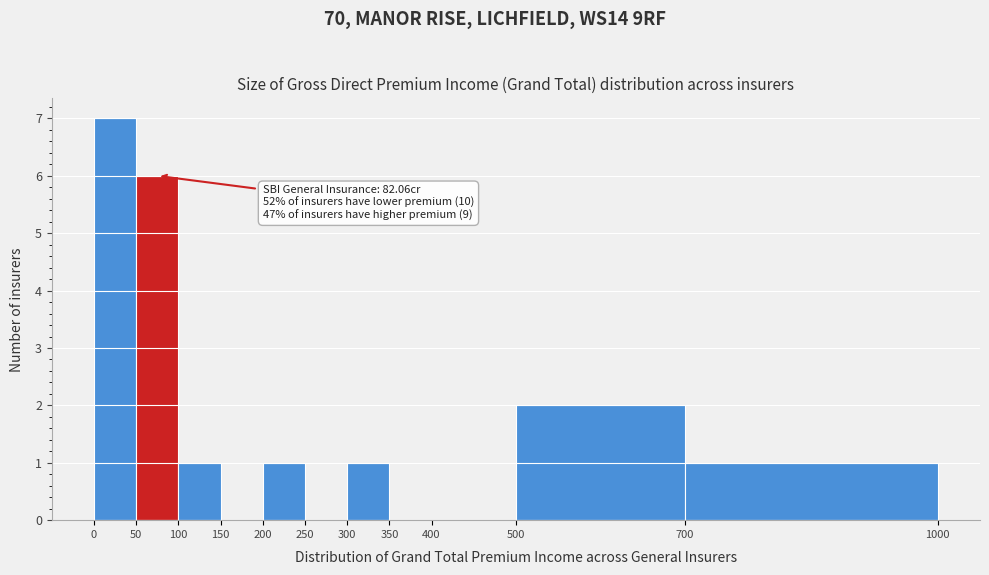

Which range on the x-axis has the tallest bar?

0 to 50